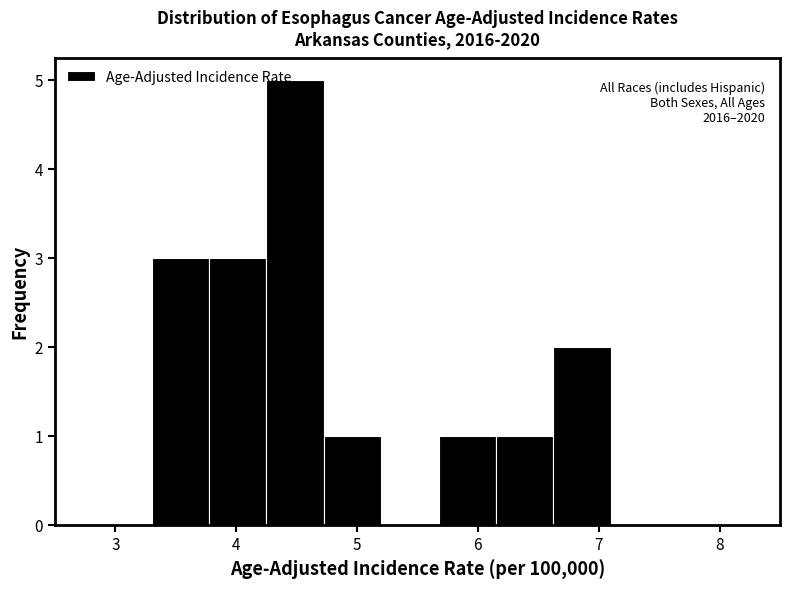

Which range on the x-axis has the tallest bar?

4.3 to 4.7